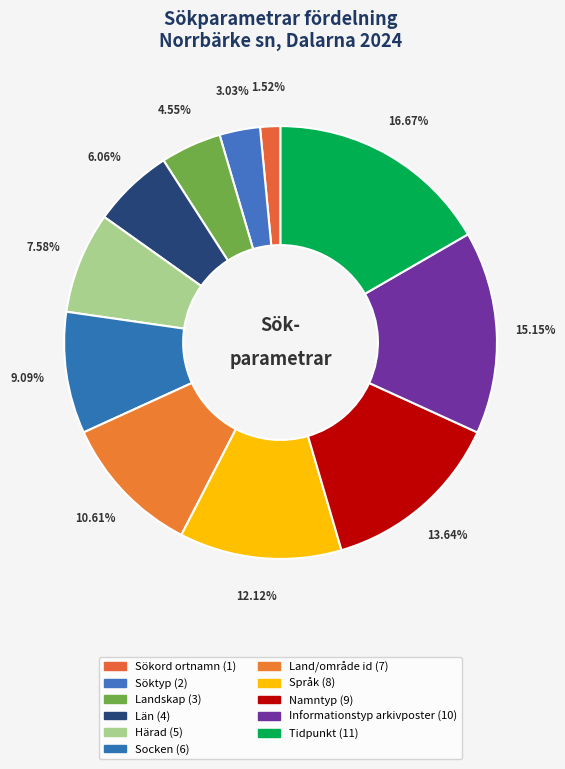

Do Härad and Sökord ortnamn together represent more than half of the pie?

No